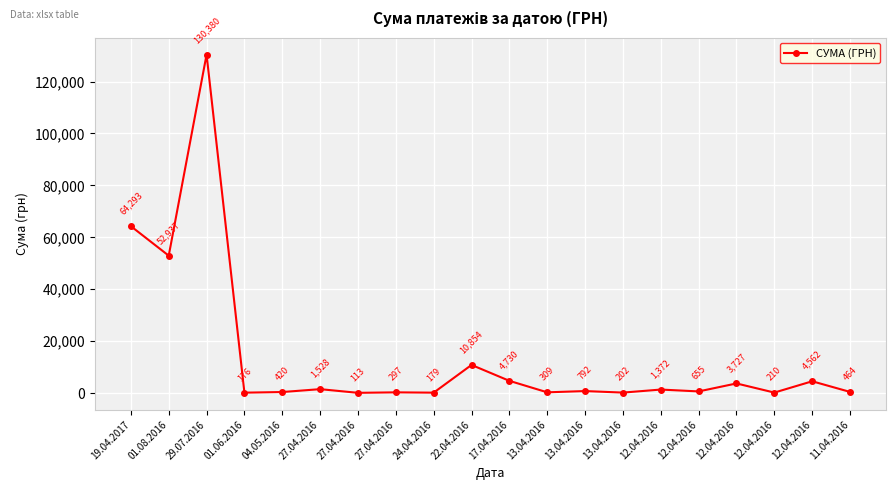

How many data points are less than 792?

10